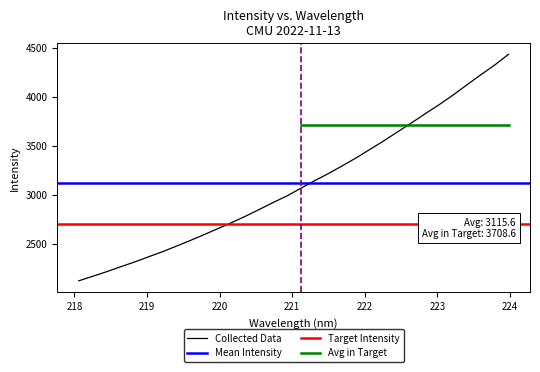

Is this an area chart (filled region under the line)?

No